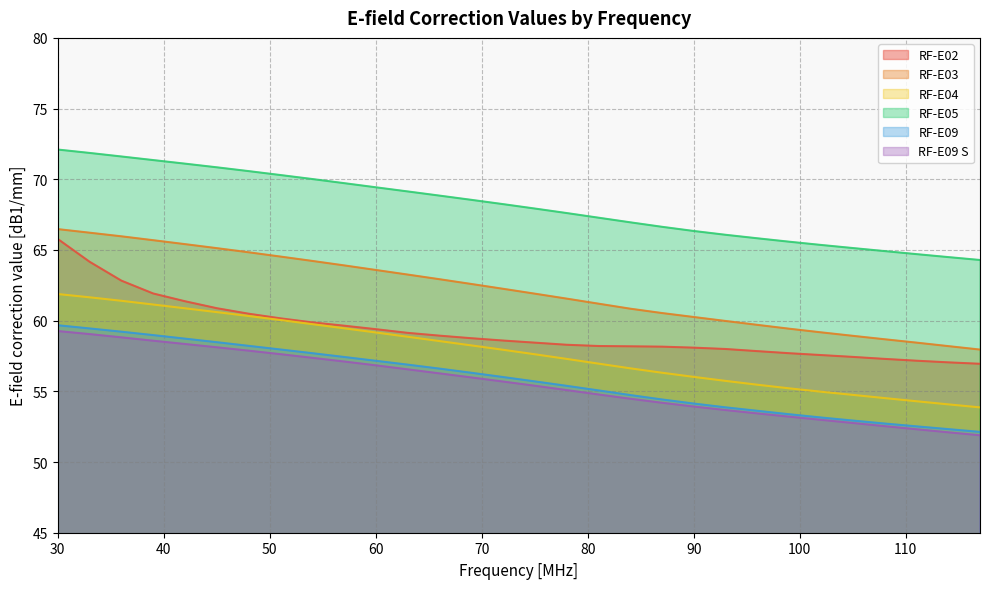

True or false: RF-E05 and RF-E02 cross at least once.

False